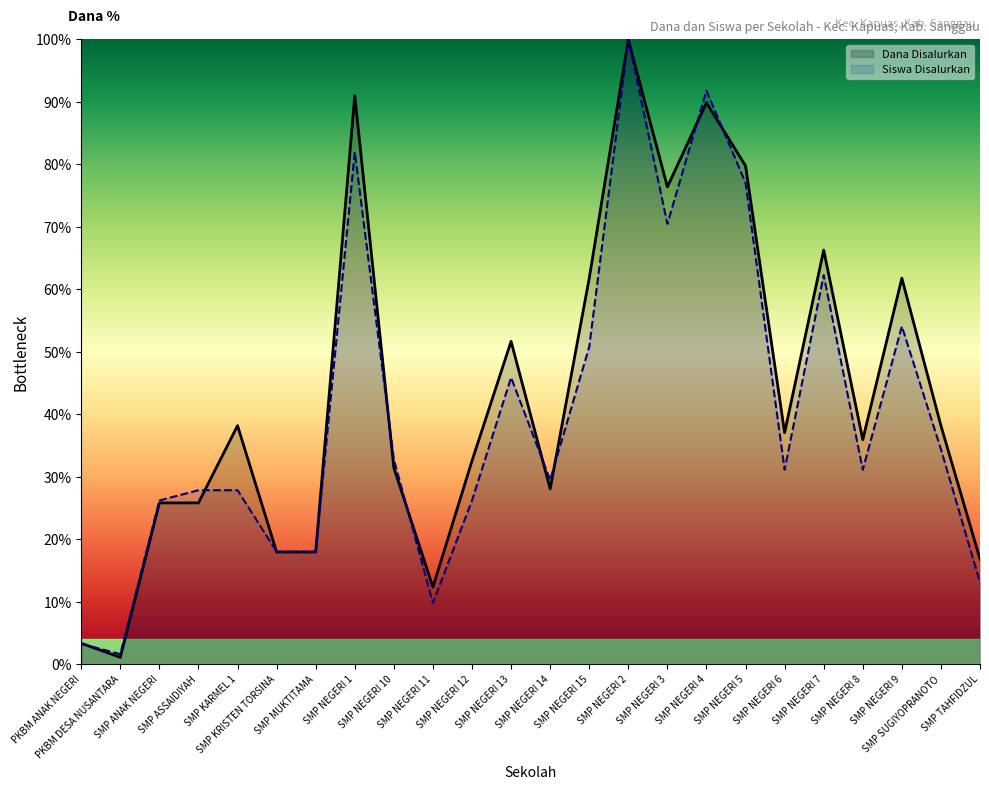

What is the difference between the Dana Disalurkan values at SMP NEGERI 14 and SMP NEGERI 8?

7.9